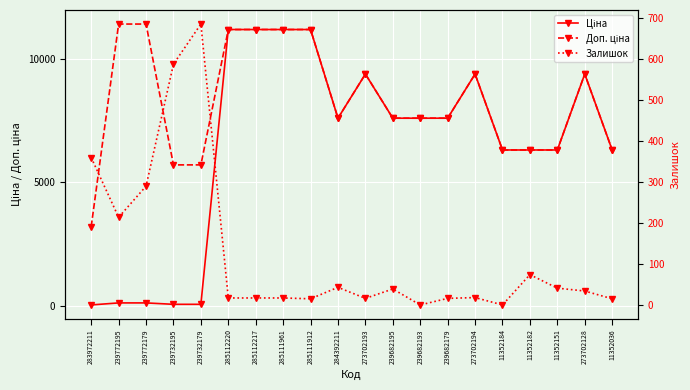

Is this an area chart (filled region under the line)?

No